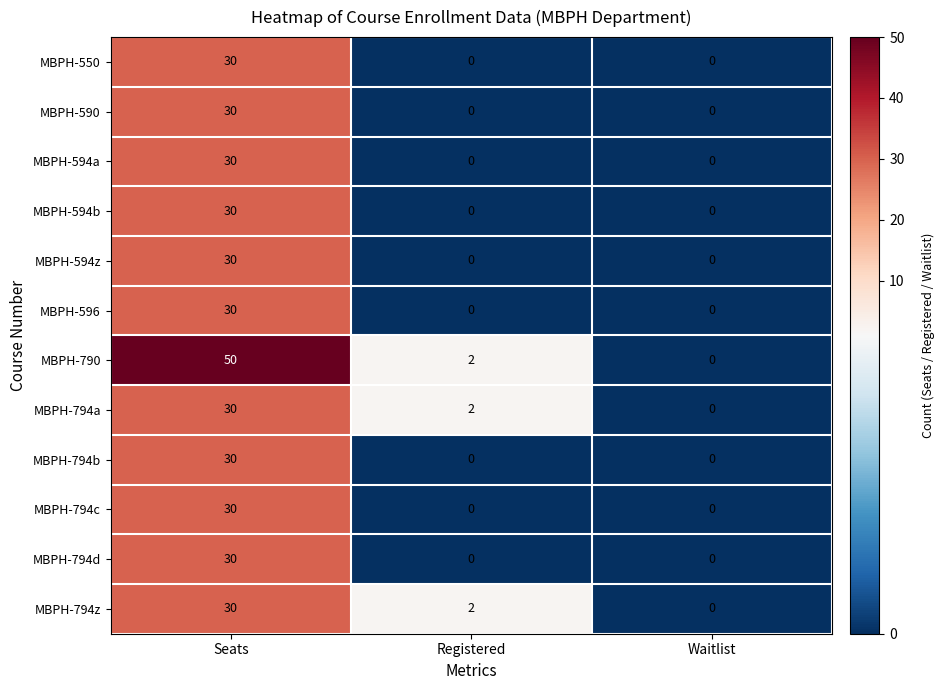

Which label corresponds to the largest value in the chart?

Seats